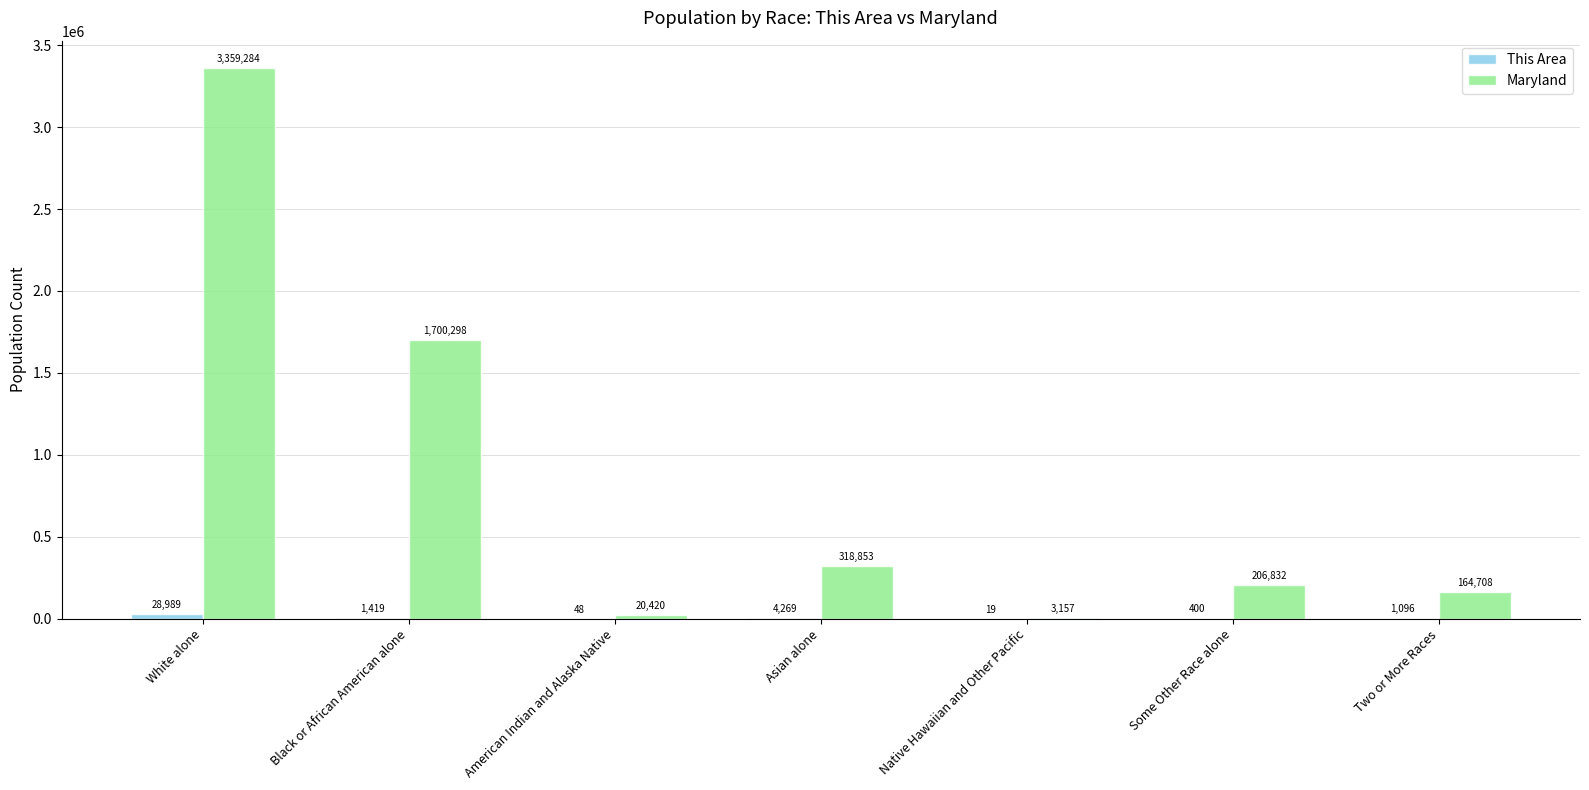

What is the sum of the Maryland values at Two or More Races and White alone?

3523992